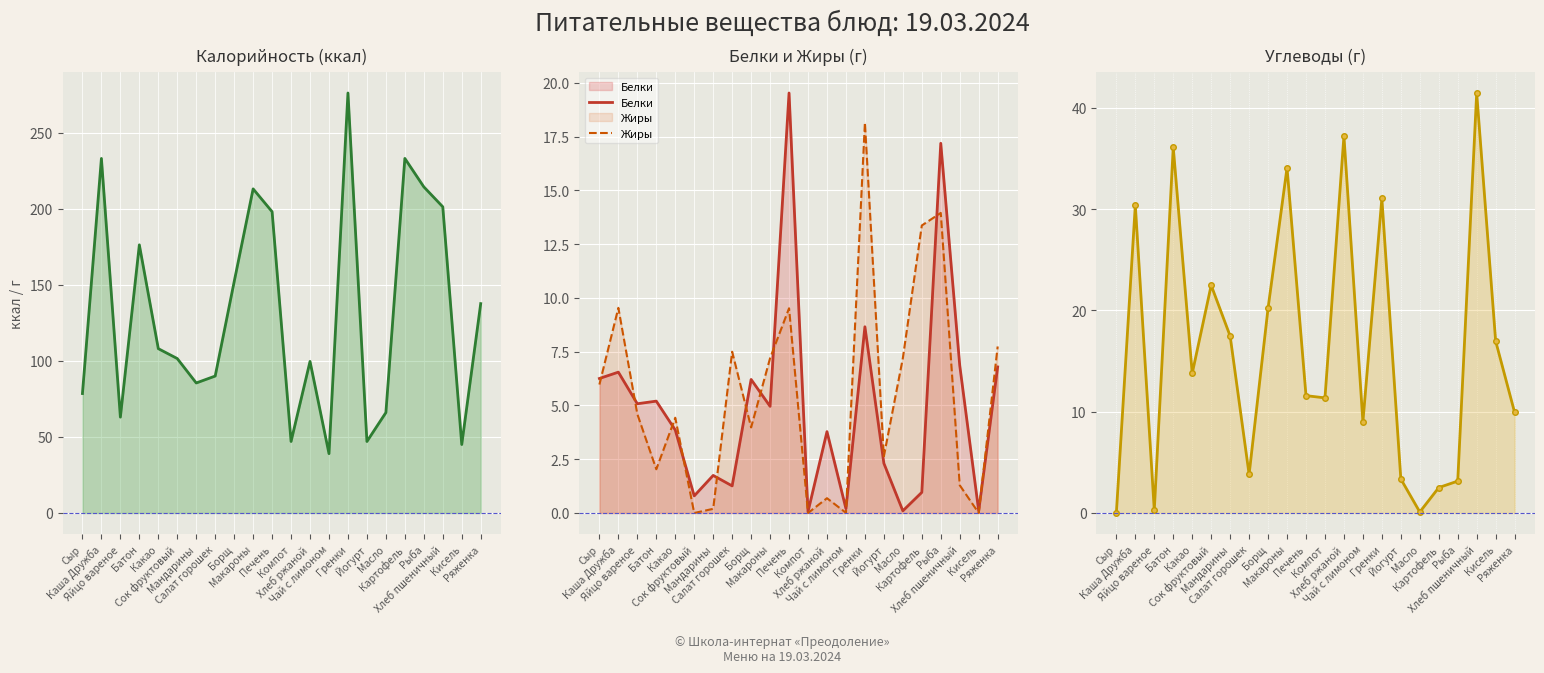

Rank the series at Хлеб пшеничный from highest to lowest value.

Калорийность, Углеводы, Белки, Жиры